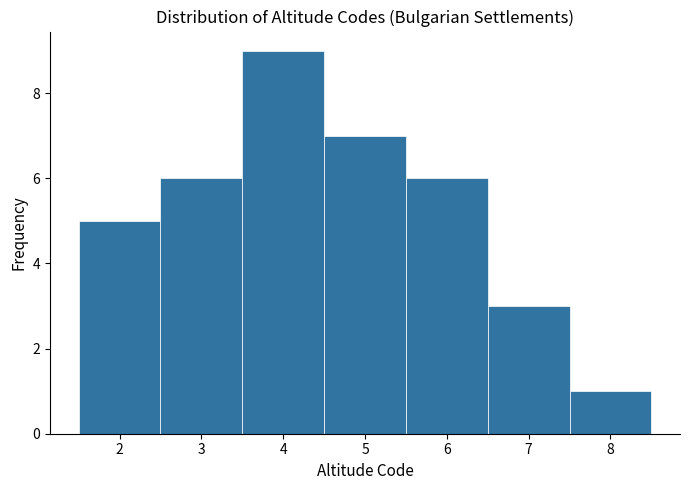

What is the height of the bar covering 2.5 to 3.5 on the x-axis? The values are not printed on the chart, so give them approximately, as read against the axis.

6